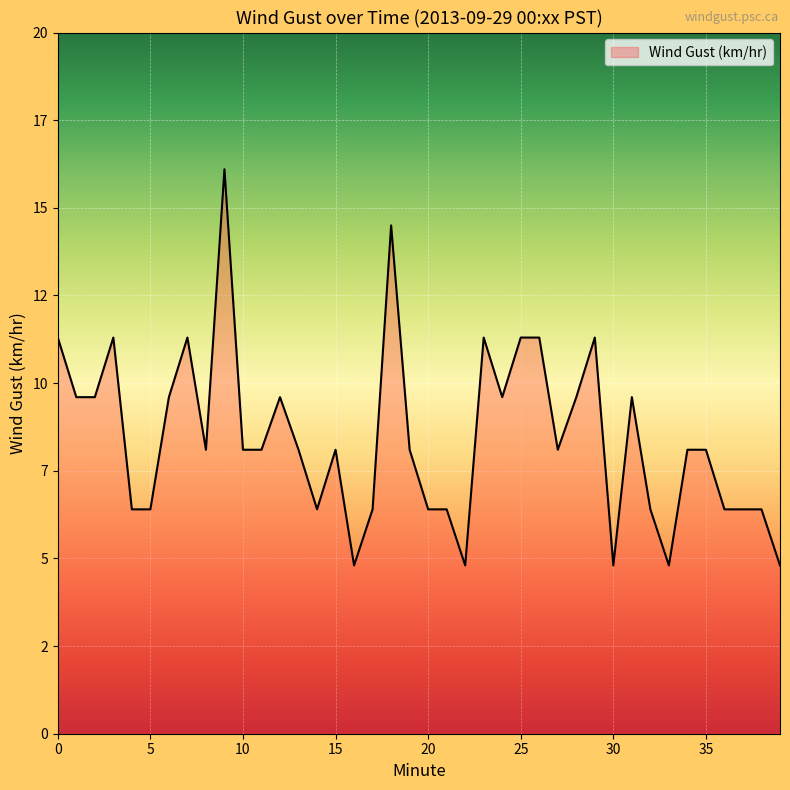

Does the chart have visible grid lines?

Yes